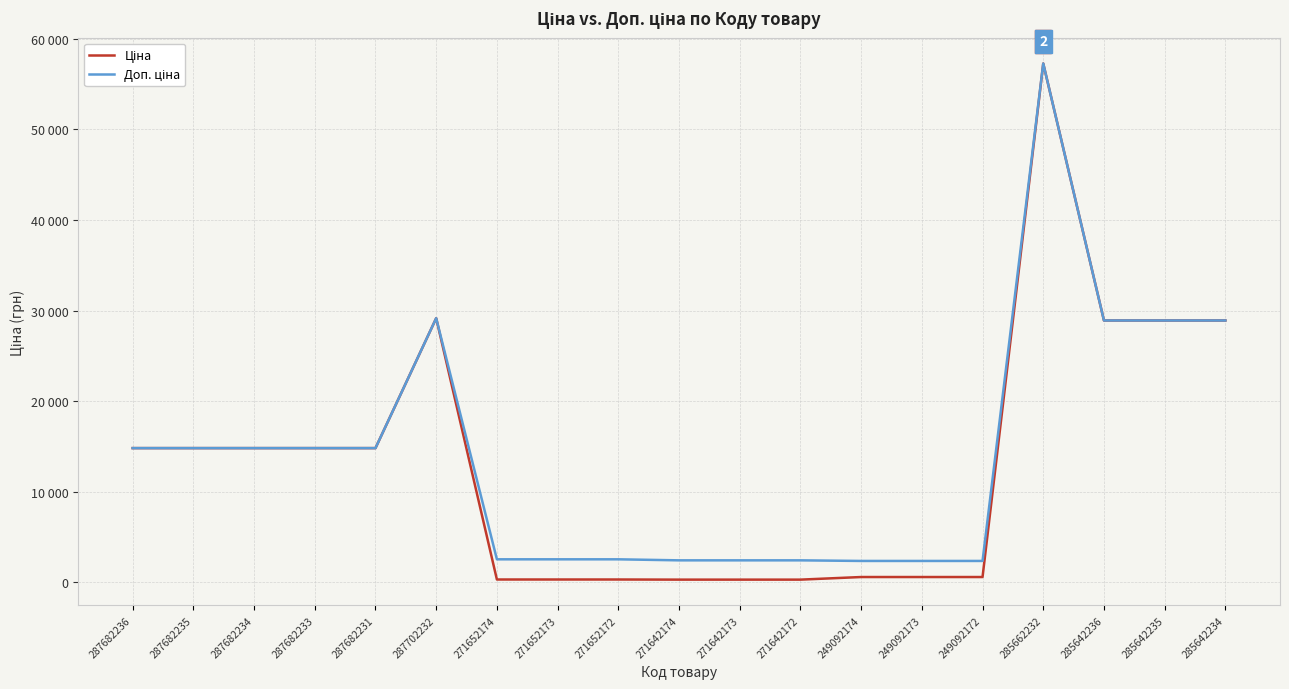

Is this an area chart (filled region under the line)?

No